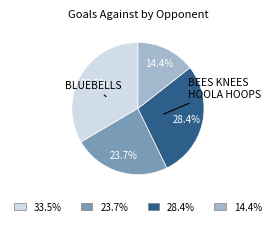

How many slices are in this pie chart?

4